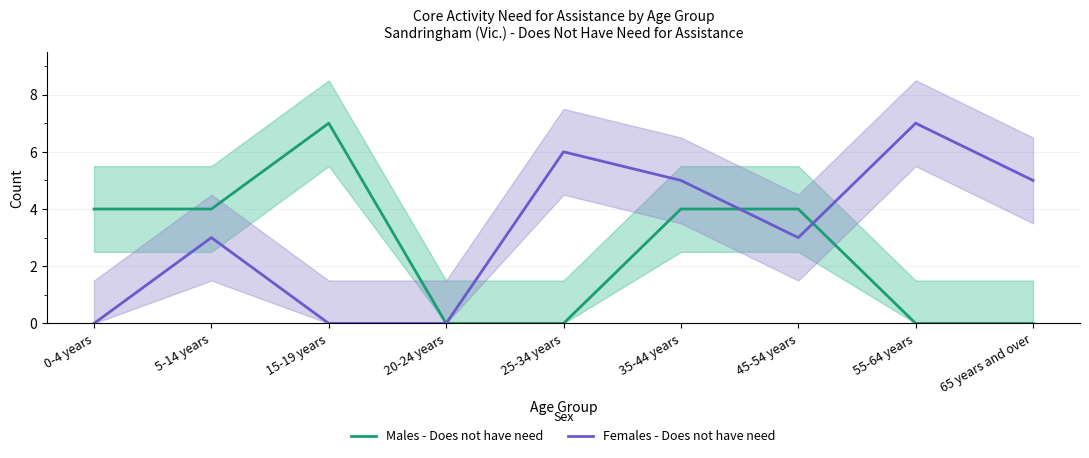

What is the sum of the Females - Does not have need values at 25-34 years and 35-44 years?

11